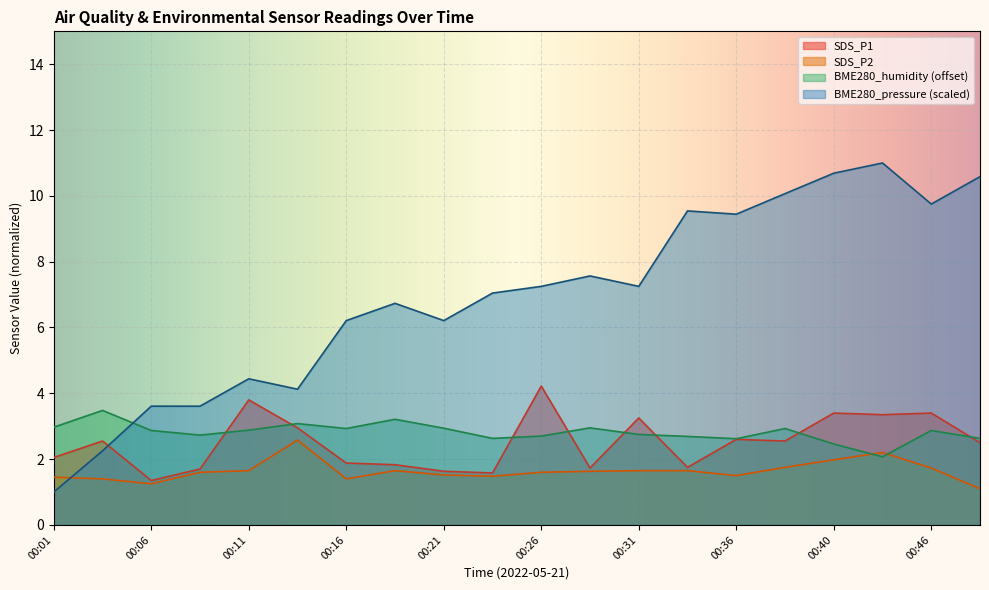

What are all the series names shown in the legend?

SDS_P1, SDS_P2, BME280_humidity (offset), BME280_pressure (scaled)